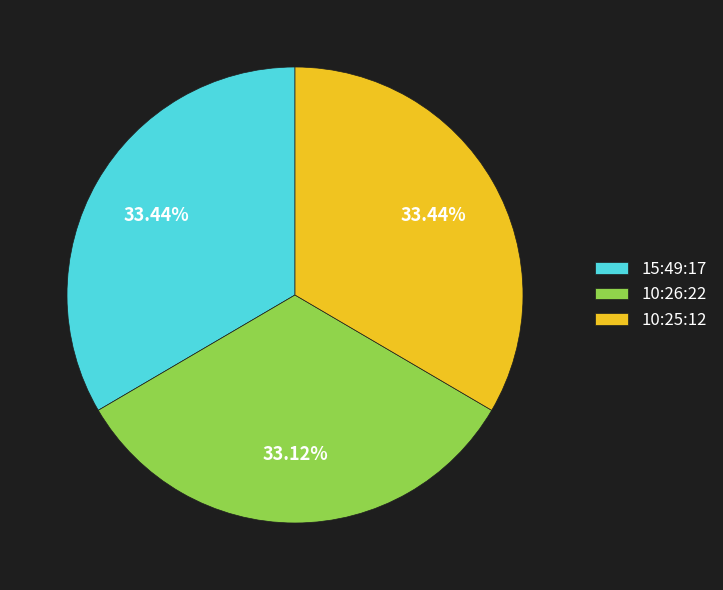

Approximately how many times larger is the value at 10:26:22 compared to 15:49:17?

1.0